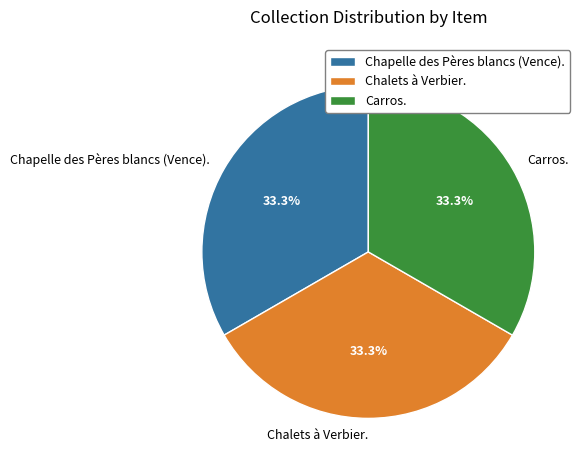

To the nearest percent, what portion does Chapelle des Pères blancs (Vence). represent?

33%